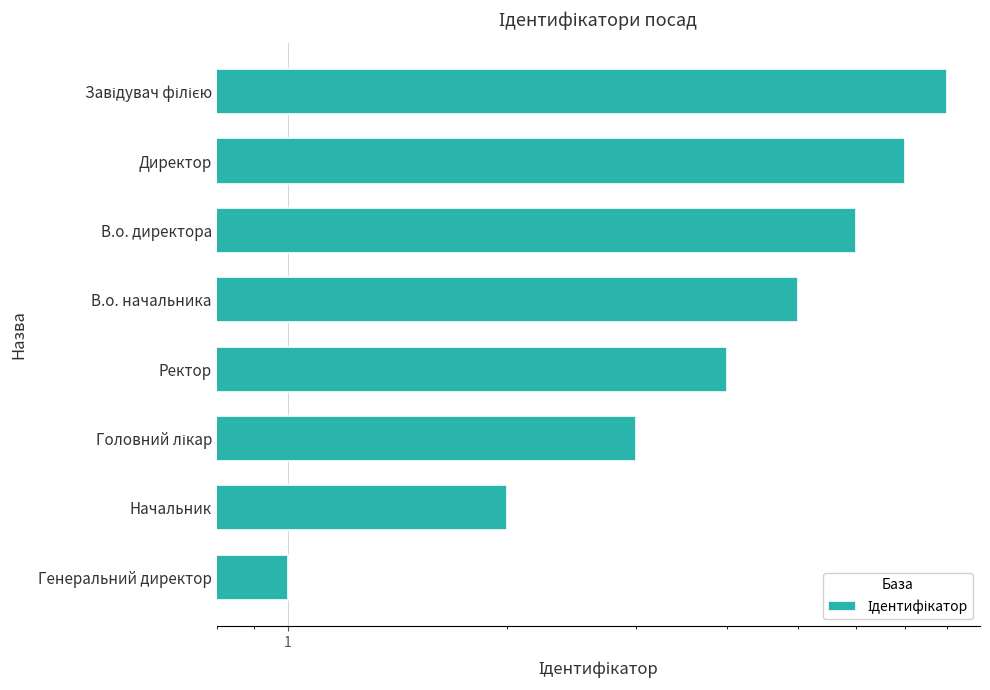

Is it true that the value at В.о. директора is 10?

False